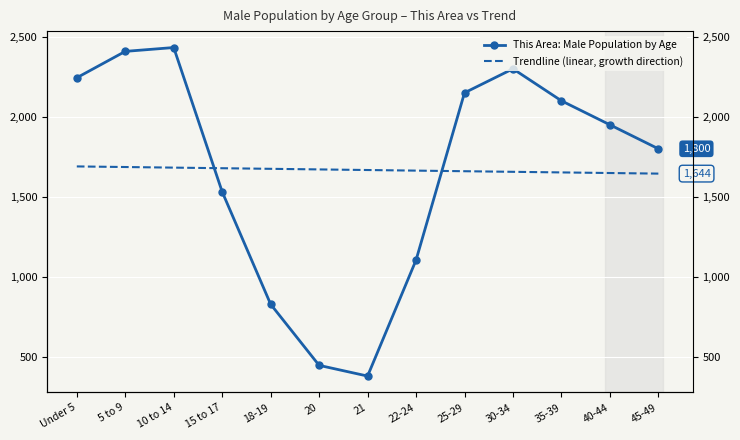

Where does the This Area trendline (linear fit) series first go above 1667?

Under 5